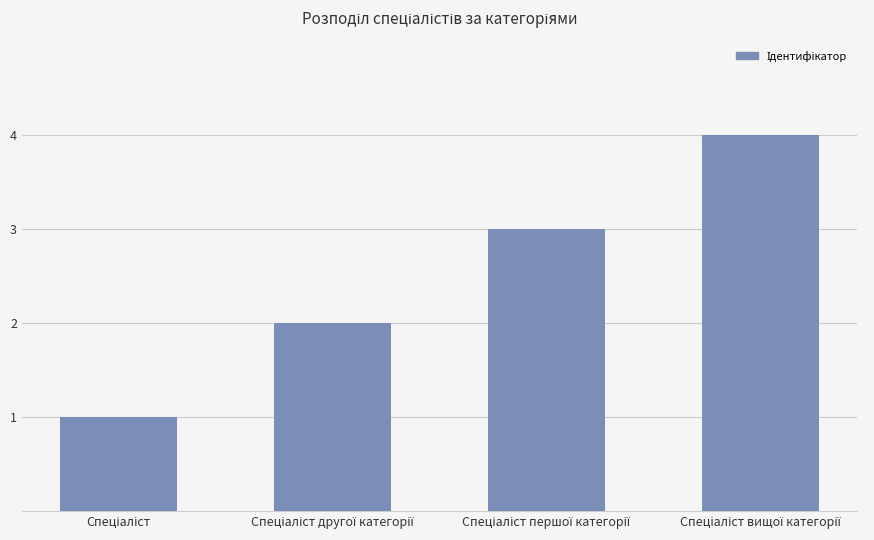

How many values are between 2 and 4?

3